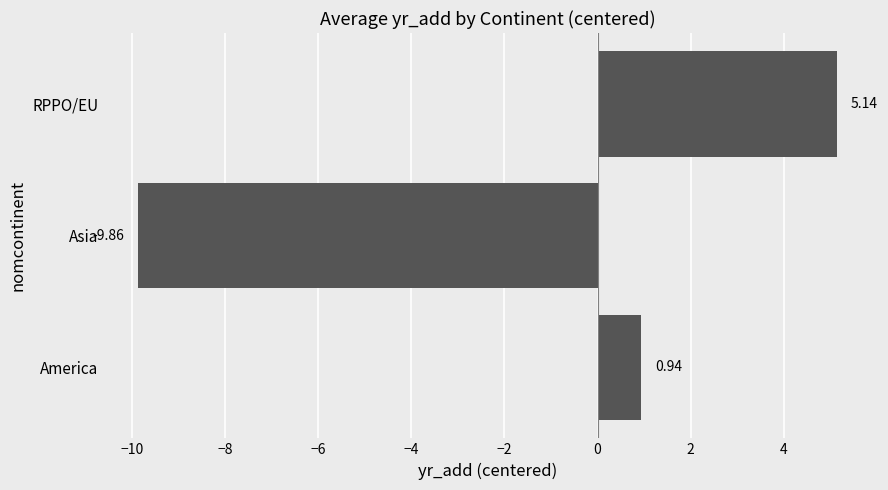

What is the sum of all values?

-3.8